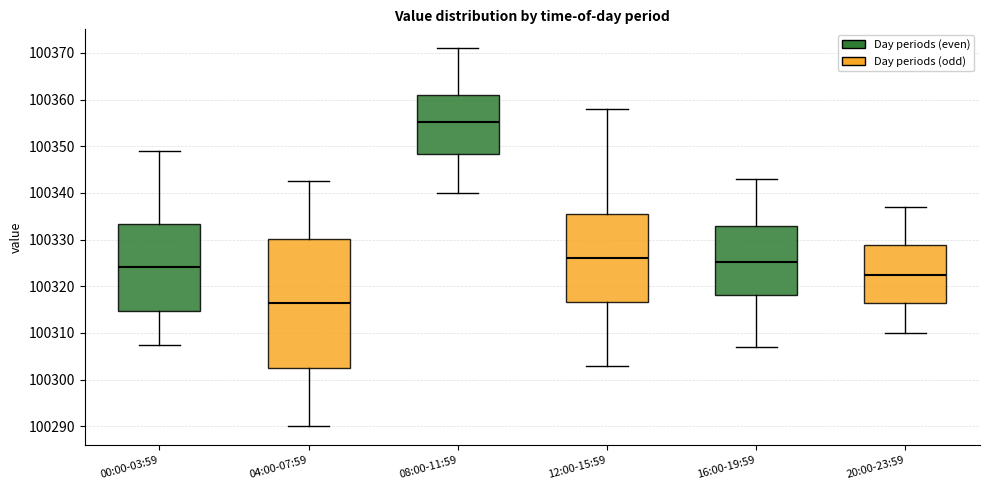

Reading left to right, transcribe this box plot: for each box, give where its median line is, the range the box spans, and where its two whiskers end, as read against the y-axis. The values are not printed on the chart, so give them approximately, as read against the axis.

00:00-03:59: median 100324, box 100315 to 100333, whiskers 100307 to 100349
04:00-07:59: median 100316, box 100302 to 100330, whiskers 100290 to 100343
08:00-11:59: median 100355, box 100348 to 100361, whiskers 100340 to 100371
12:00-15:59: median 100326, box 100317 to 100335, whiskers 100303 to 100358
16:00-19:59: median 100325, box 100318 to 100333, whiskers 100307 to 100343
20:00-23:59: median 100323, box 100316 to 100329, whiskers 100310 to 100337